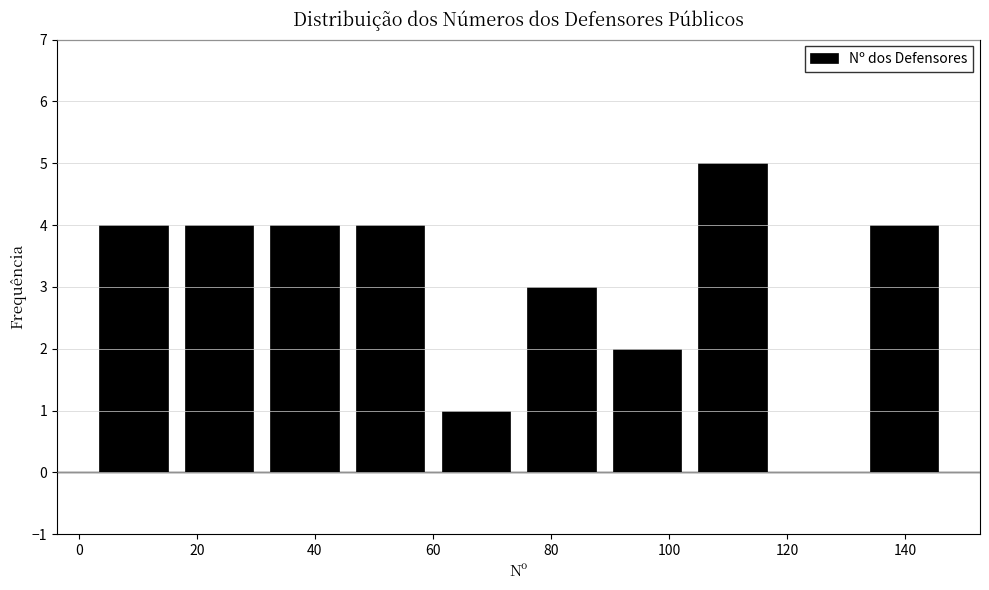

Reading left to right, list every bar in this chart as the range it spans on the x-axis followed by its height. Neither the bar edges nor the heights are printed on the chart, so give them approximately, as read against the axes.

2.0 to 16.5: 4
16.5 to 31.0: 4
31.0 to 45.5: 4
45.5 to 60.0: 4
60.0 to 74.5: 1
74.5 to 89.0: 3
89.0 to 103.5: 2
103.5 to 118.0: 5
118.0 to 132.5: 0
132.5 to 147.0: 4